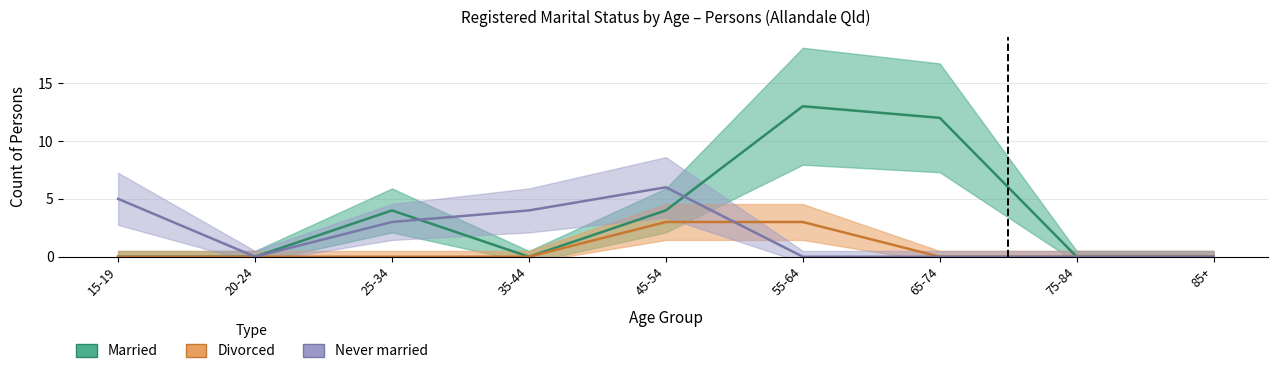

Does the chart have visible grid lines?

Yes